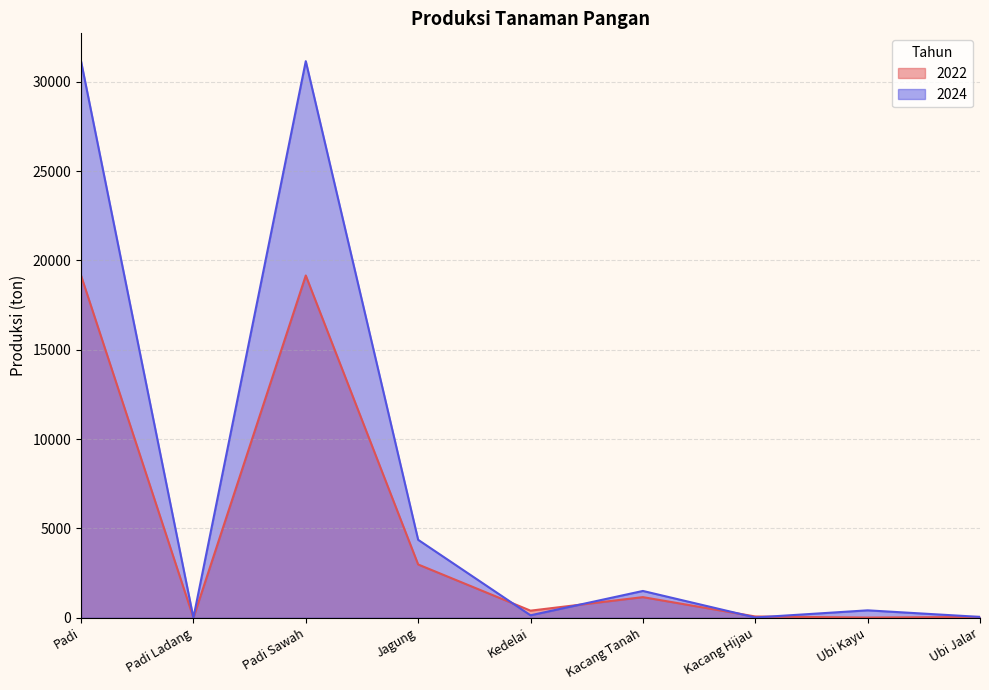

List the series in order of their peak value, highest first.

2024, 2022